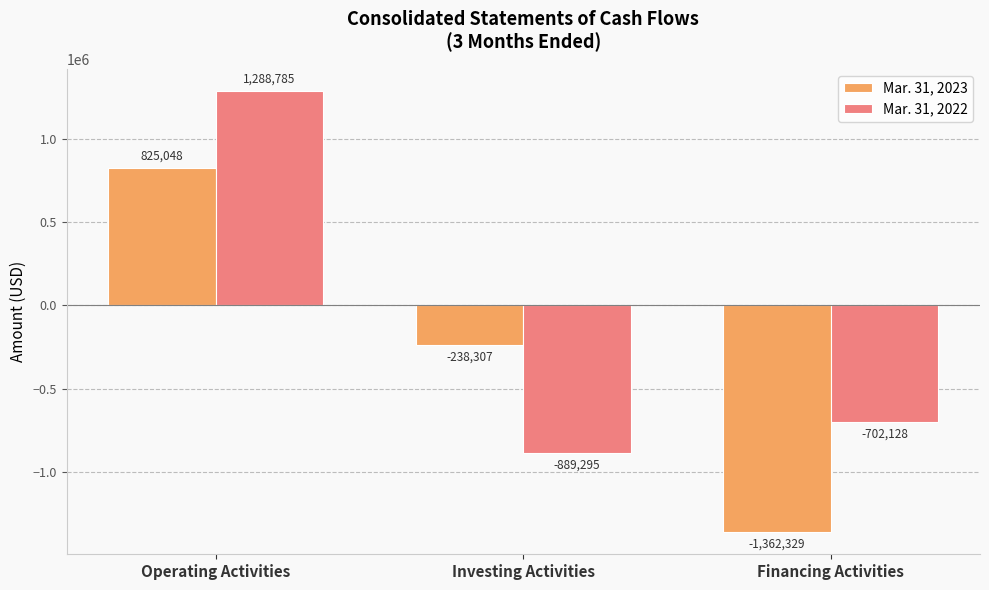

Rank the series at Operating Activities from highest to lowest value.

Mar. 31, 2022, Mar. 31, 2023